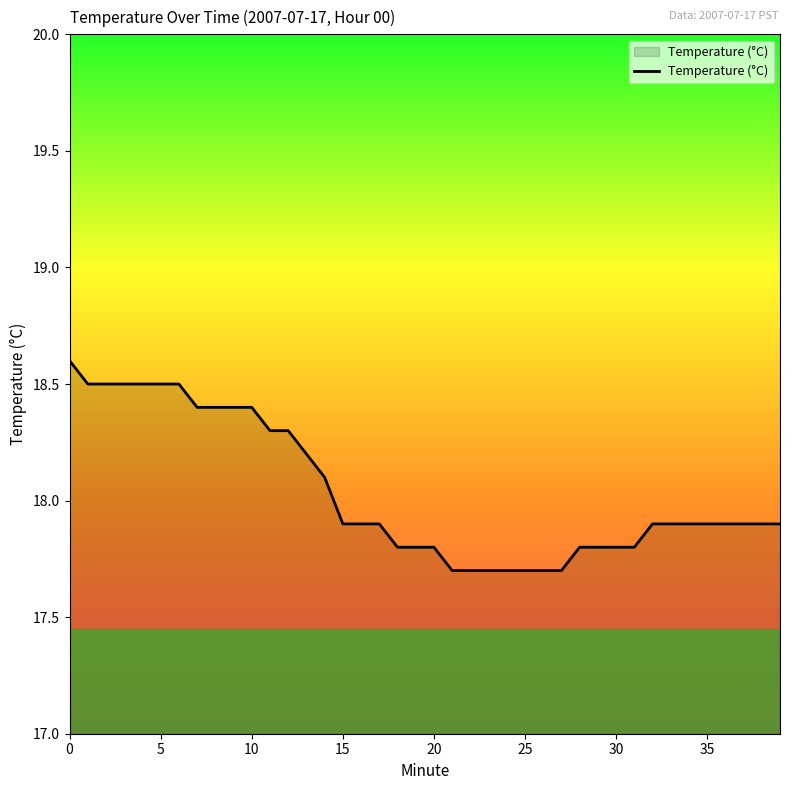

What is the difference between the maximum and minimum values?

0.9